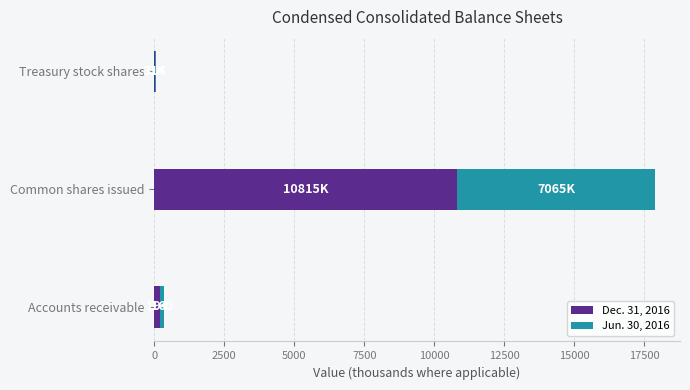

At which label does Dec. 31, 2016 reach its peak?

Common shares issued